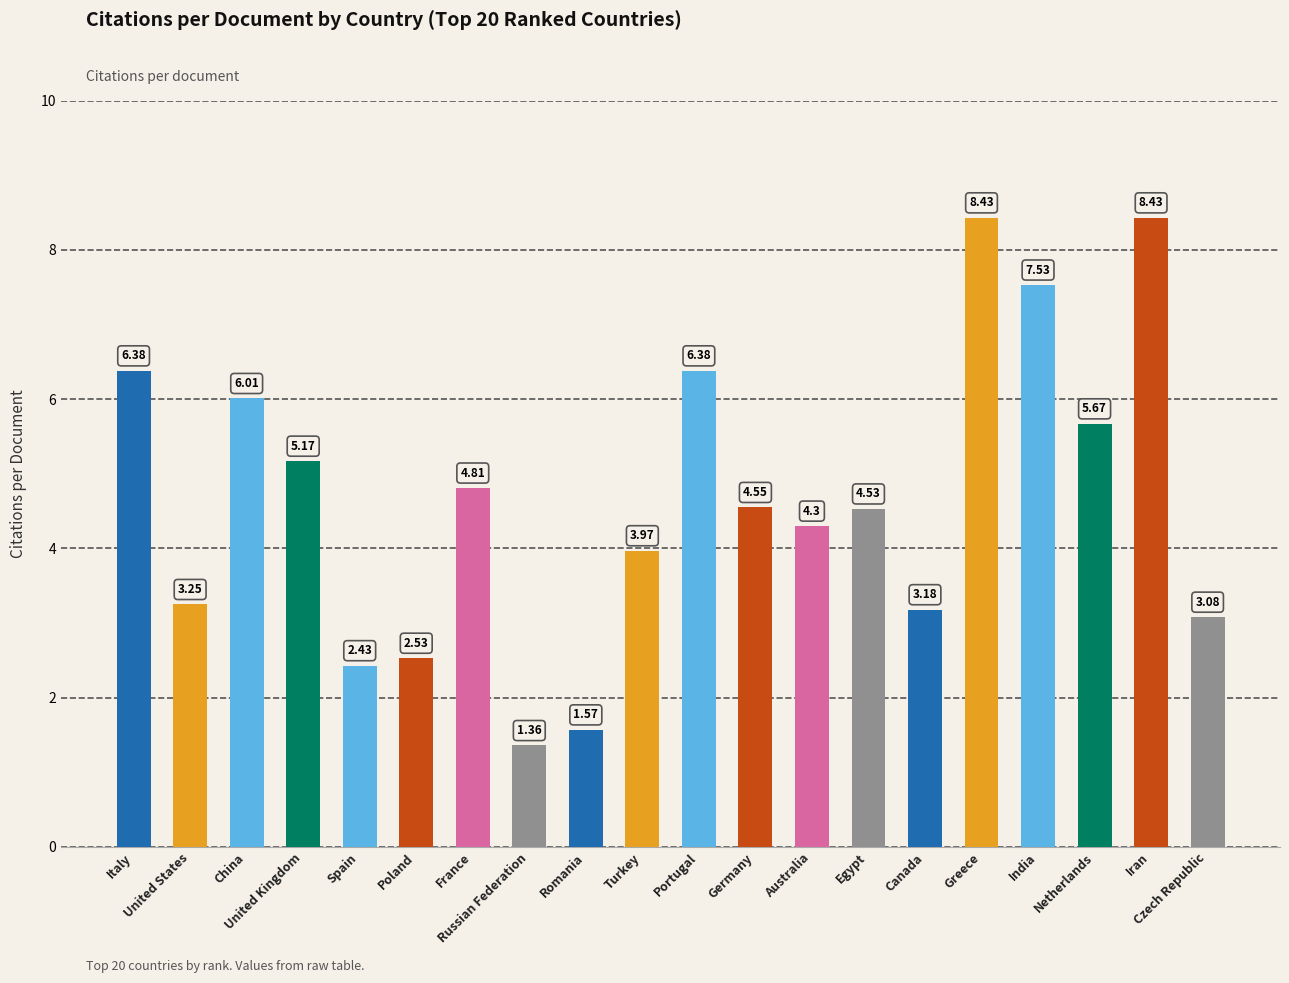

What is the difference between the second highest and second lowest values?

6.9